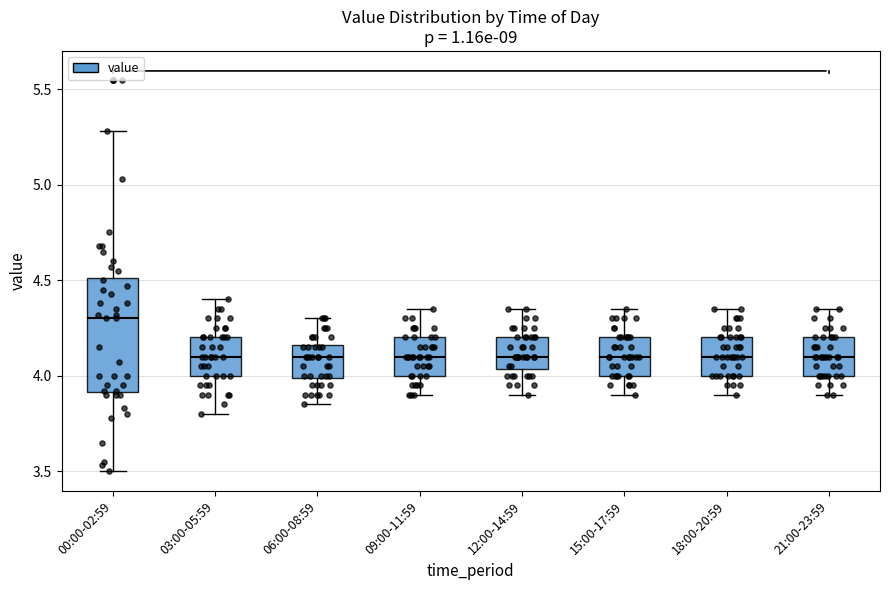

Which box is the tallest, from its lower edge to its upper edge?

00:00-02:59